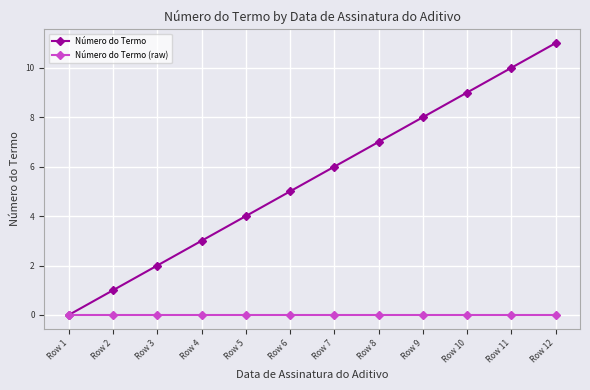

Reading left to right, transcribe all the data shown in this chart.

Número do Termo: 0	1	2	3	4	5	6	7	8	9	10	11
Número do Termo (raw): 0	0	0	0	0	0	0	0	0	0	0	0